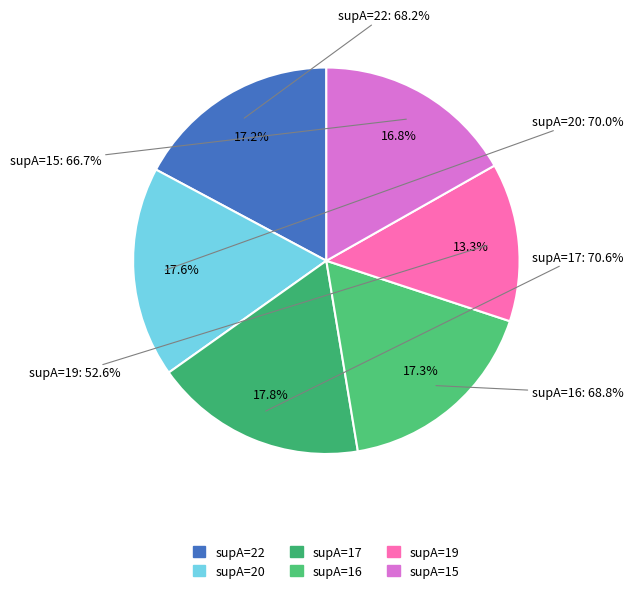

Does any single category account for the majority?

No